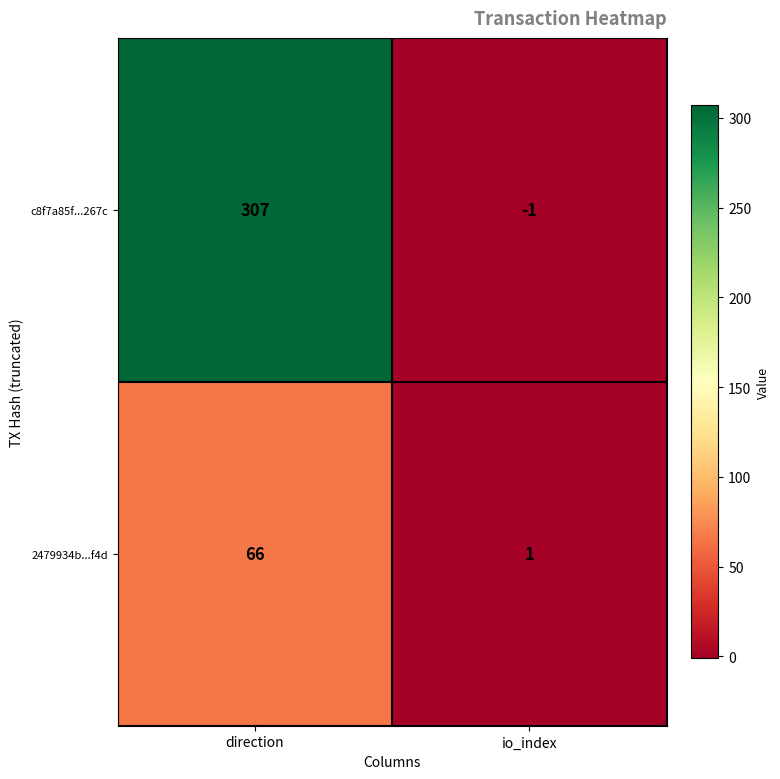

What is the difference between the highest and lowest values at direction?

241